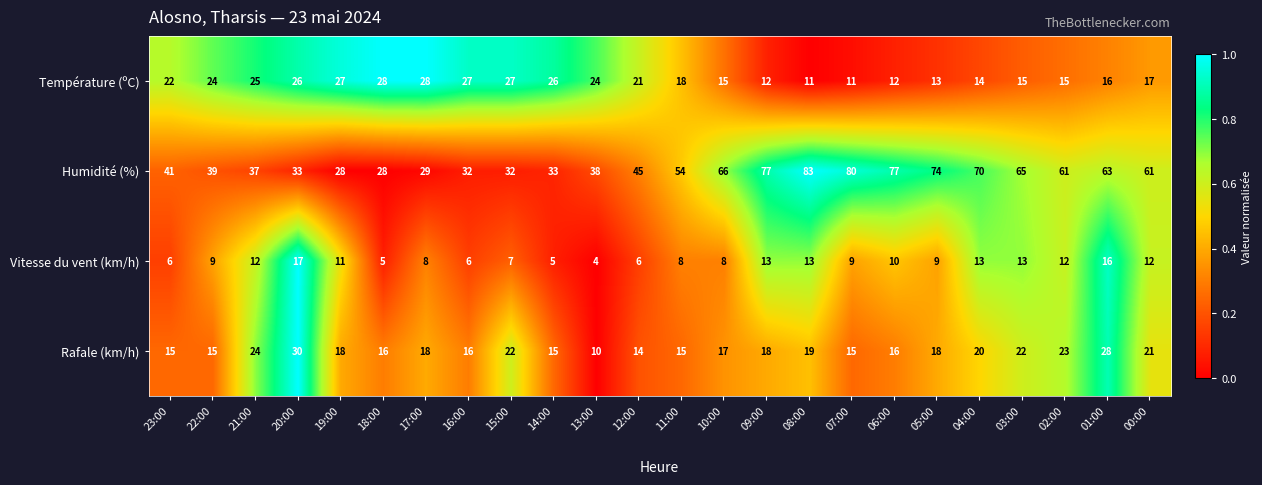

What is the difference between the maximum and second lowest values in the Rafale (km/h) series?

16